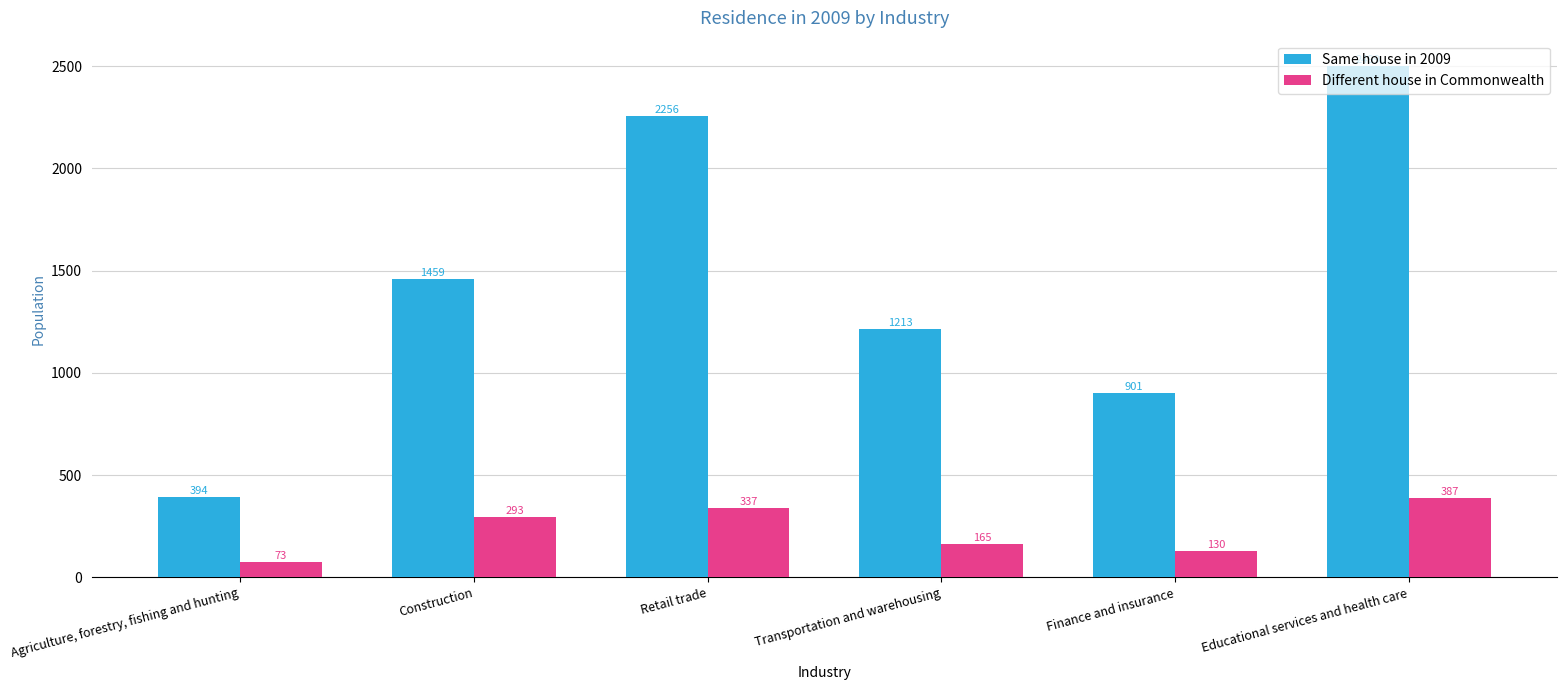

How many data points does each series have?

6